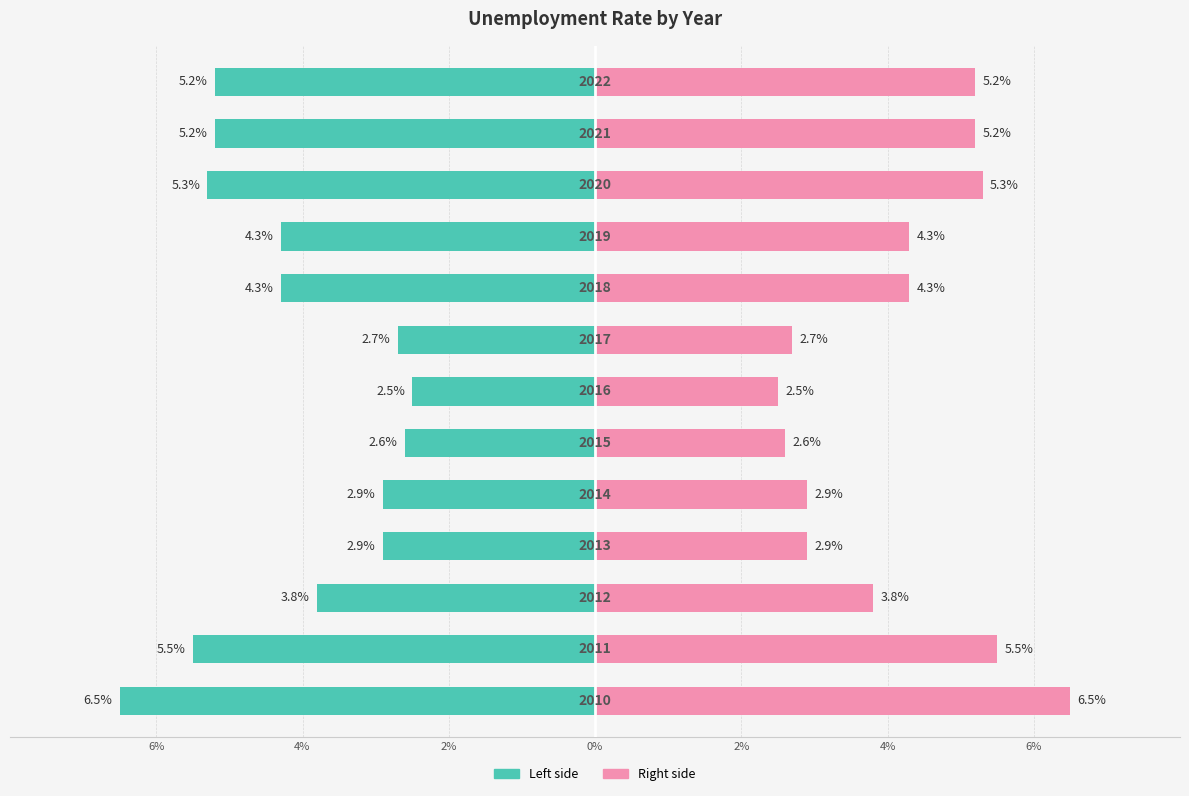

What is the highest value of the Value (left) series?

-2.5